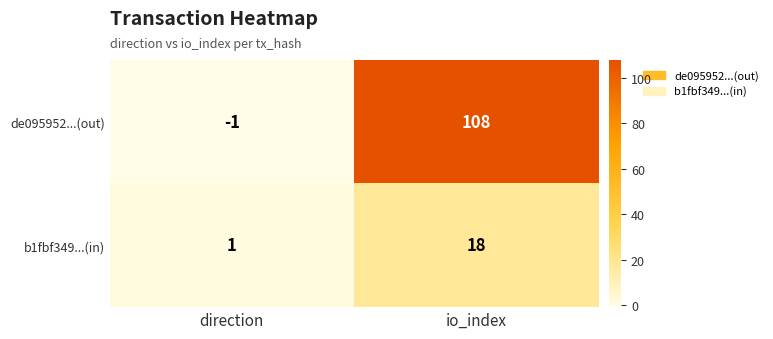

What value does the b1fbf349...(in) series have at io_index?

18